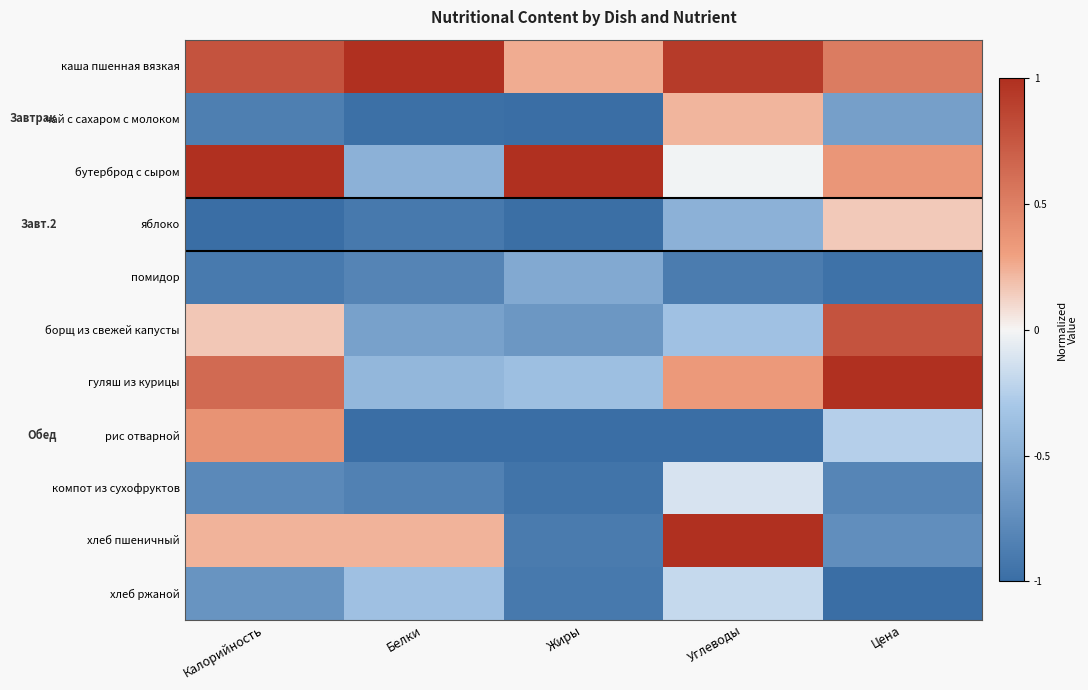

Rank the series by their maximum value, from lowest to highest.

помидор, хлеб ржаной, компот из сухофруктов, яблоко, чай с сахаром с молоком, рис отварной, борщ из свежей капусты, каша пшенная вязкая, бутерброд с сыром, гуляш из курицы, хлеб пшеничный